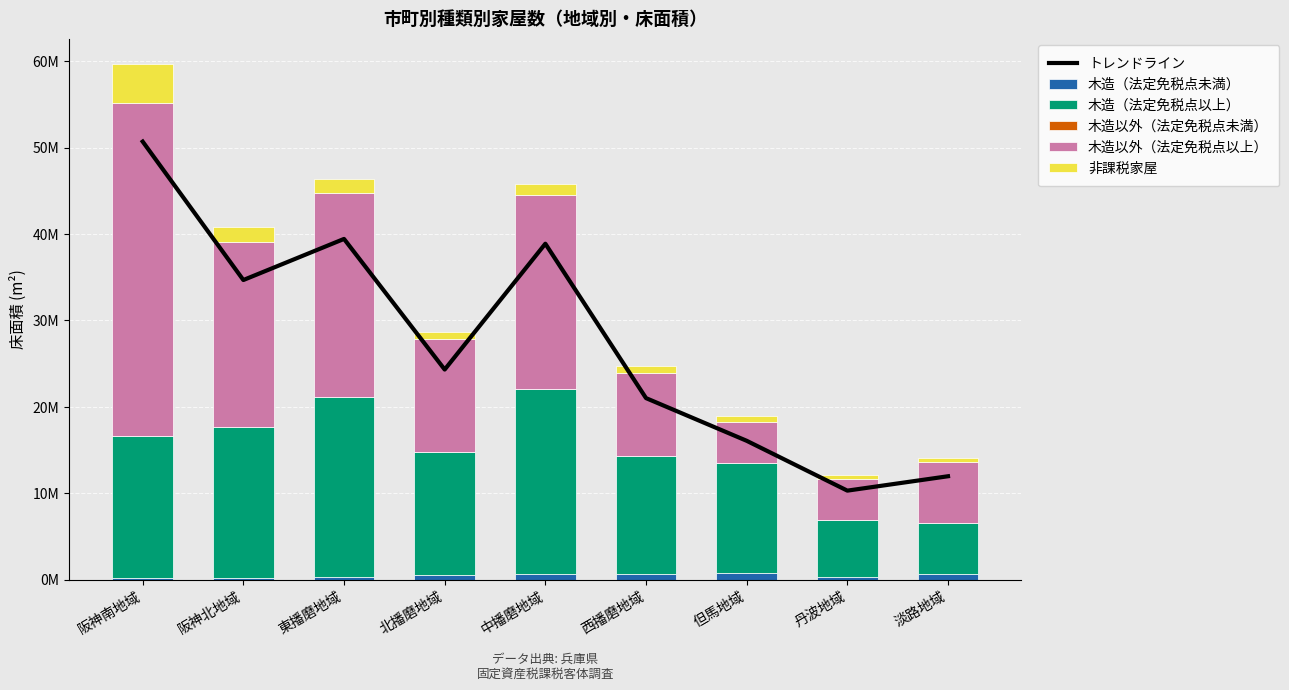

Reading left to right, what are all the values shown in this chart?

トレンドライン: 50694086.7	34670980.6	39428110.2	24309320.8	38873291.4	21004873.6	16064904.8	10296536.2	11961855.3
木造（法定免税点未満）: 236281.0	235413.0	355266.0	532574.0	613317.0	612529.0	782786.0	261672.0	631347.0
木造（法定免税点以上）: 16334257.0	17421303.0	20808644.0	14196188.0	21462519.0	13666430.0	12715485.0	6612651.0	5867438.0
木造以外（法定免税点未満）: 5904.0	8709.0	22481.0	32149.0	22400.0	30972.0	11885.0	15425.0	23559.0
木造以外（法定免税点以上）: 38563406.0	21451302.0	23567105.0	13027775.0	22427424.0	9549481.0	4755317.0	4742854.0	7132739.0
非課税家屋: 4500254.0	1672662.0	1632516.0	810515.0	1207624.0	852204.0	634415.0	480970.0	417688.0